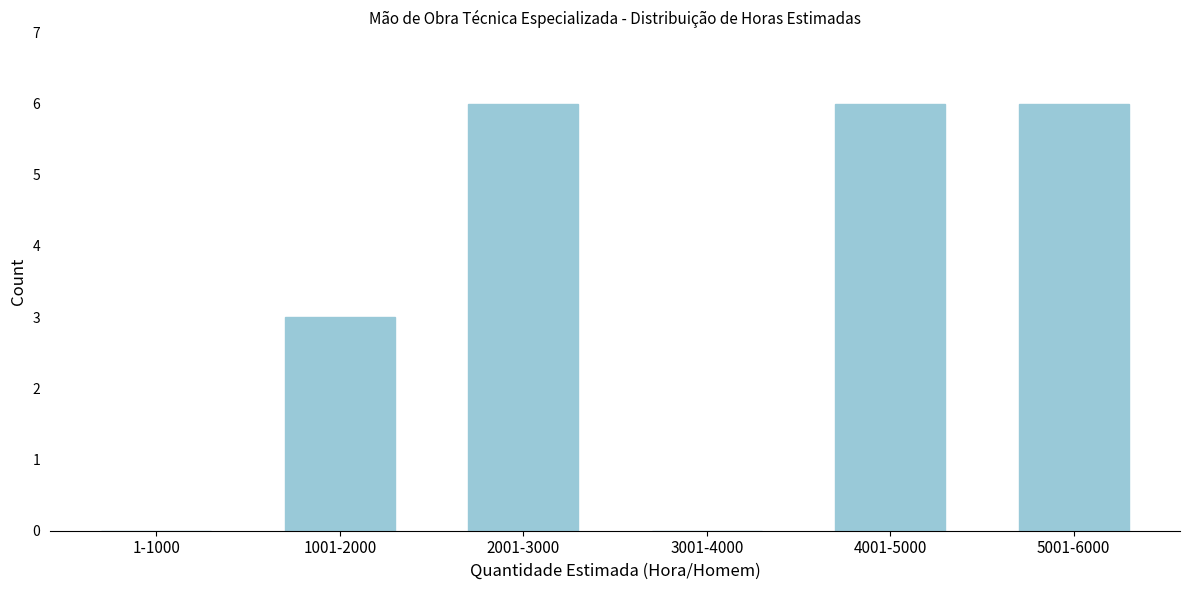

Reading left to right, what are all the values shown in this chart?

1-1000=0	1001-2000=3	2001-3000=6	3001-4000=0	4001-5000=6	5001-6000=6